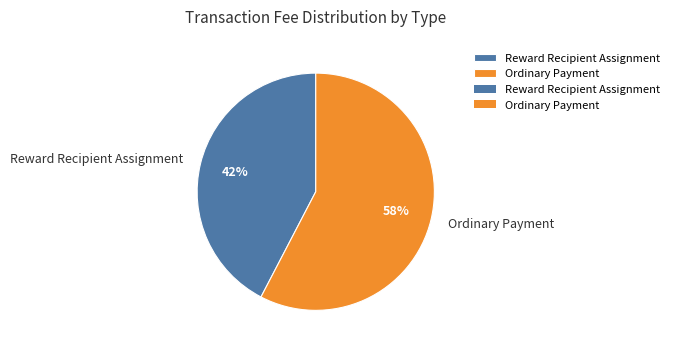

Rank the categories by value from highest to lowest.

Ordinary Payment, Reward Recipient Assignment